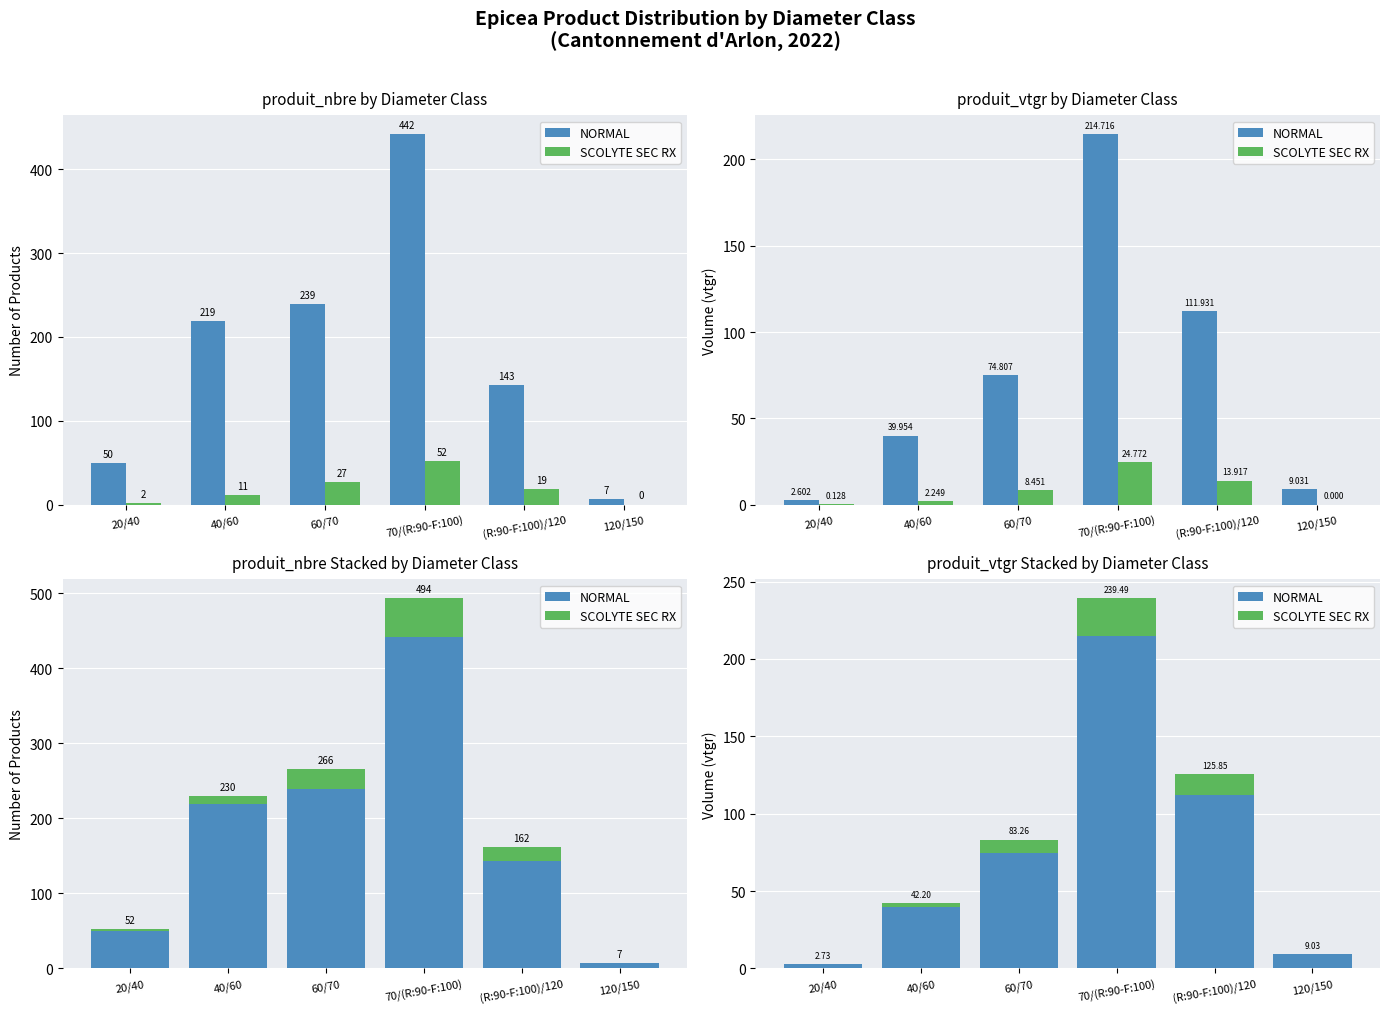

Is the value of SCOLYTE SEC RX at 120/150 greater than the value of NORMAL at 20/40?

No